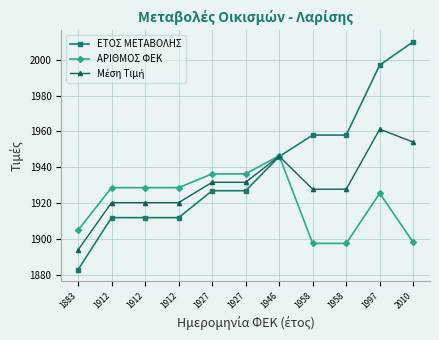

How many times do ΕΤΟΣ ΜΕΤΑΒΟΛΗΣ and ΑΡΙΘΜΟΣ ΦΕΚ cross each other?

1